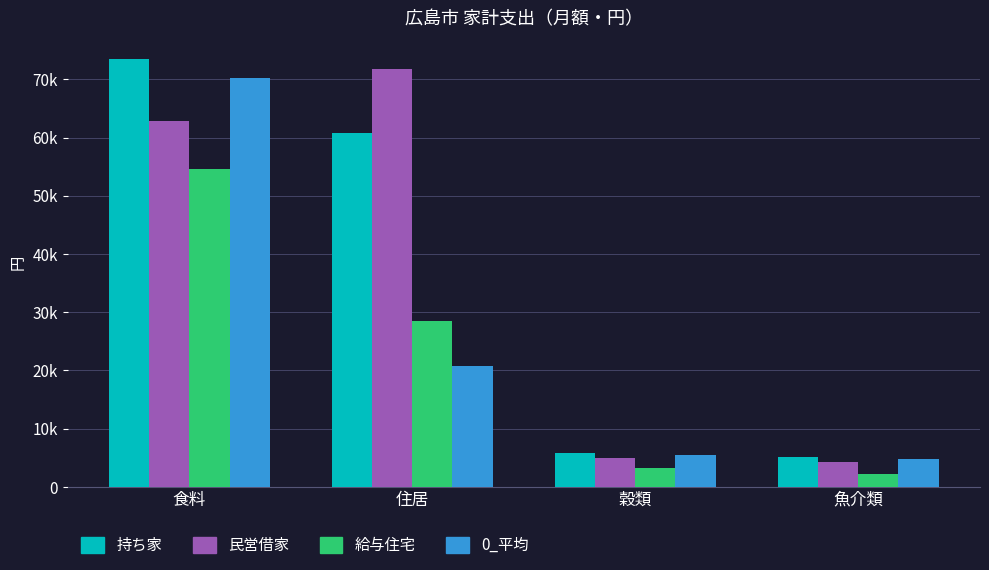

What are all the series names shown in the legend?

持ち家, 民営借家, 給与住宅, 0_平均